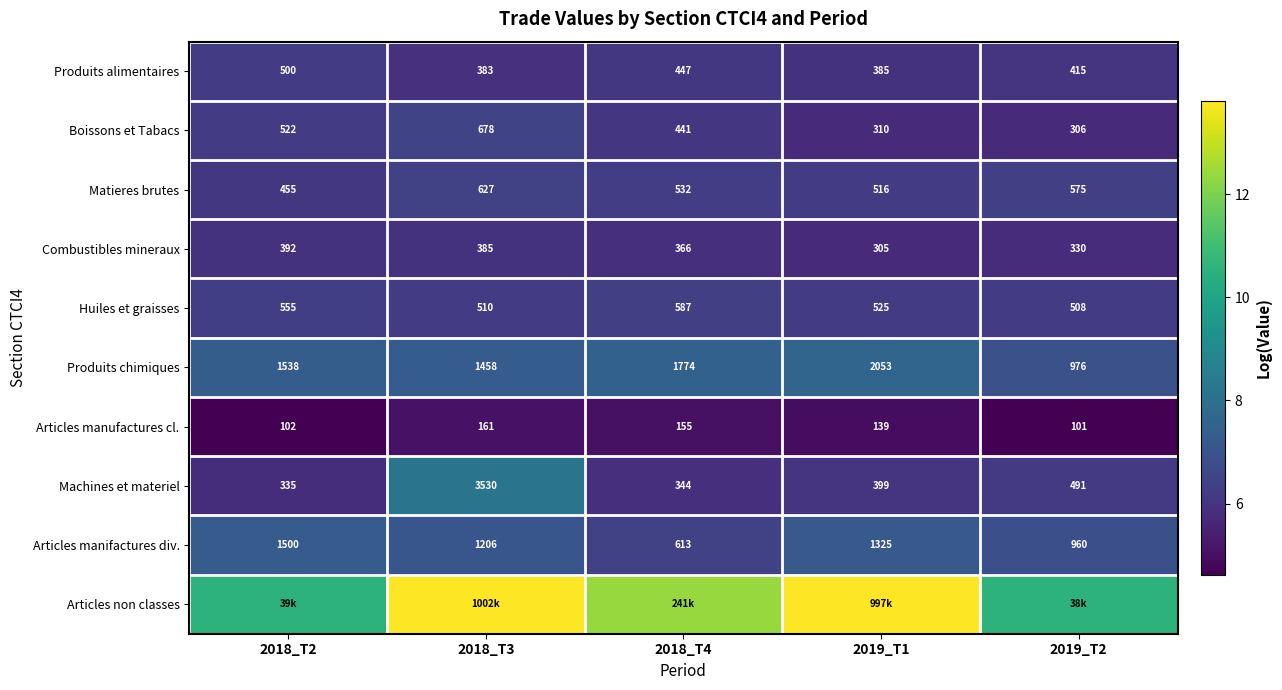

What is the difference between the highest and lowest values at 2019_T2?

5.9